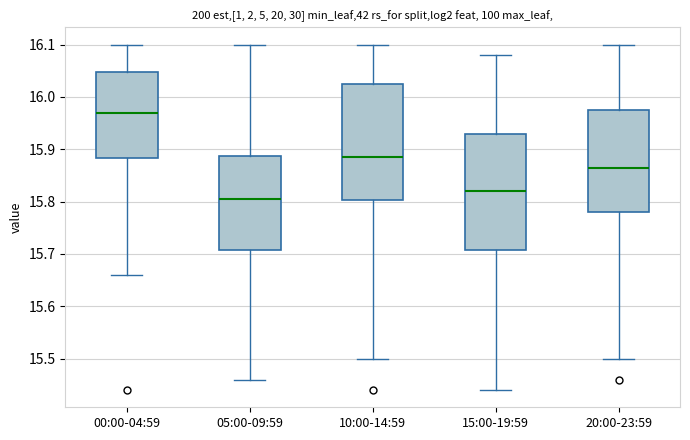

Reading left to right, read every box against the y-axis: the position of its median line, the range the box covers, and the ends of its whiskers. The values are not printed on the chart, so give them approximately, as read against the axis.

00:00-04:59: median 15.97, box 15.88 to 16.05, whiskers 15.66 to 16.10
05:00-09:59: median 15.81, box 15.71 to 15.89, whiskers 15.46 to 16.10
10:00-14:59: median 15.89, box 15.80 to 16.03, whiskers 15.50 to 16.10
15:00-19:59: median 15.82, box 15.71 to 15.93, whiskers 15.44 to 16.08
20:00-23:59: median 15.87, box 15.78 to 15.98, whiskers 15.50 to 16.10